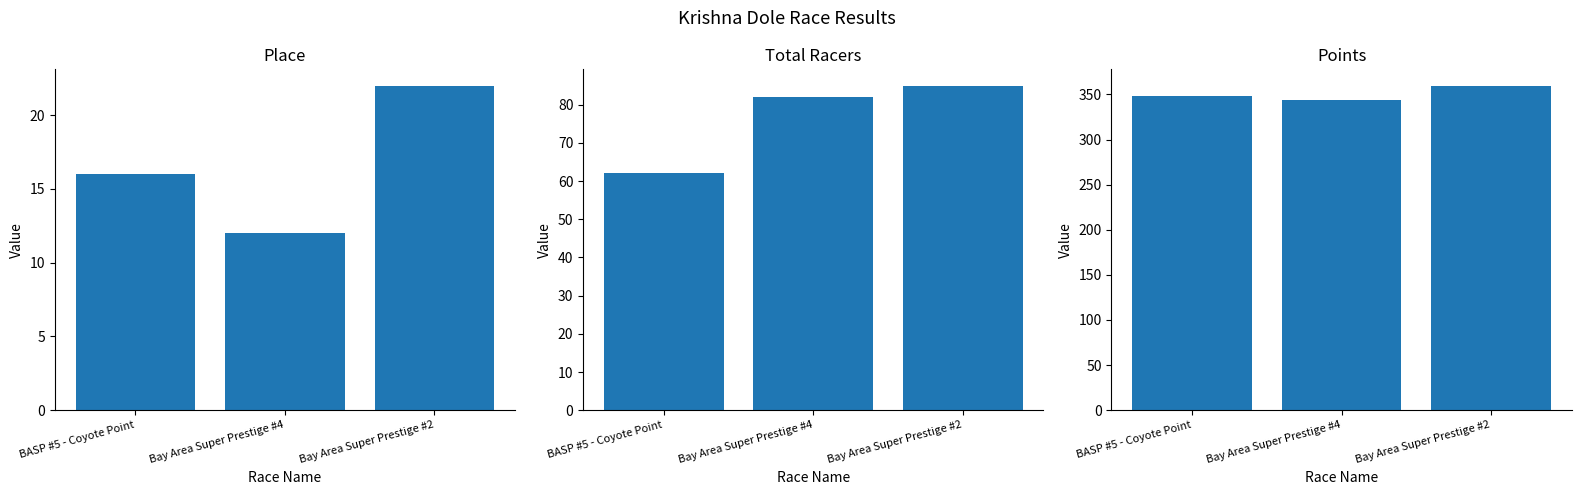

Is the value of Points at Bay Area Super Prestige #4 greater than the value of Place at Bay Area Super Prestige #2?

Yes